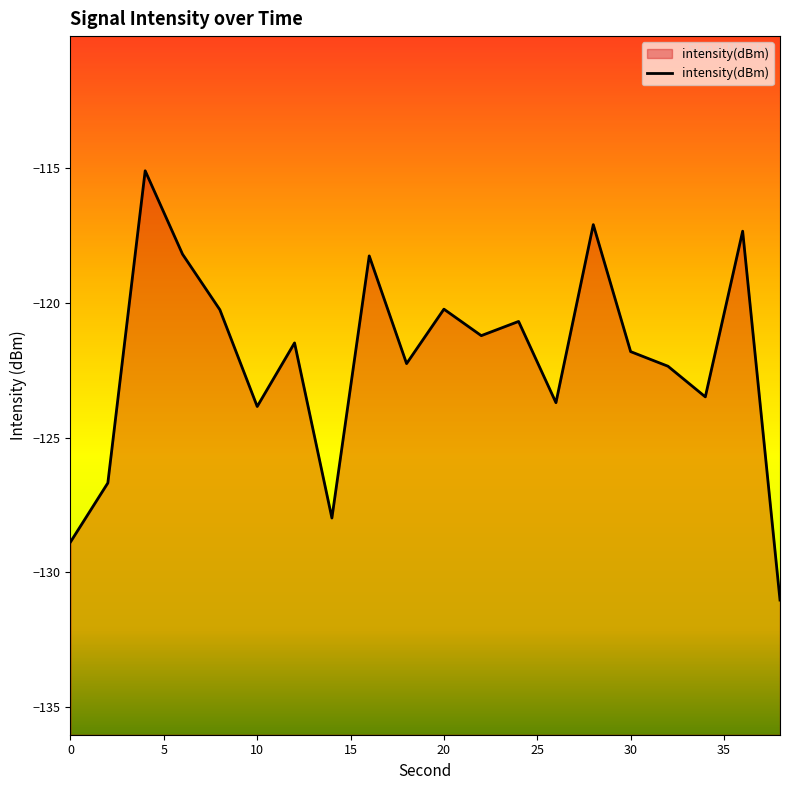

The chart shows a value of -231.4 at 0. True or false?

False